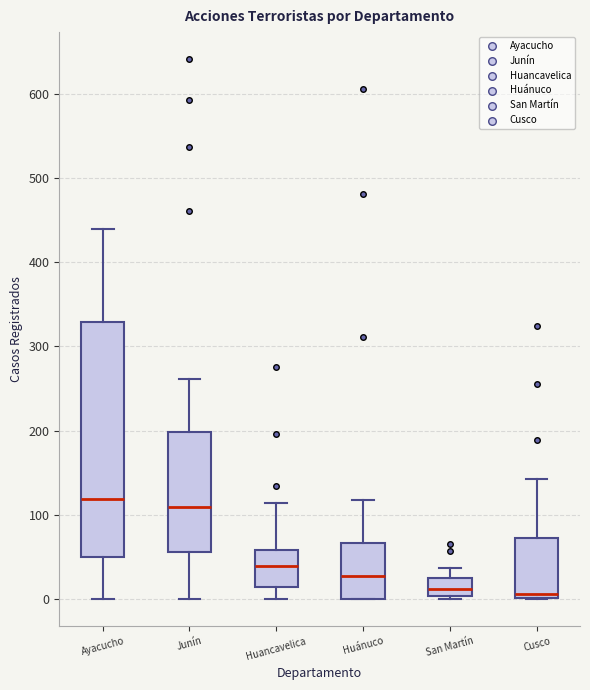

Comparing the boxes themselves (not the whiskers), which one is the tallest?

Ayacucho